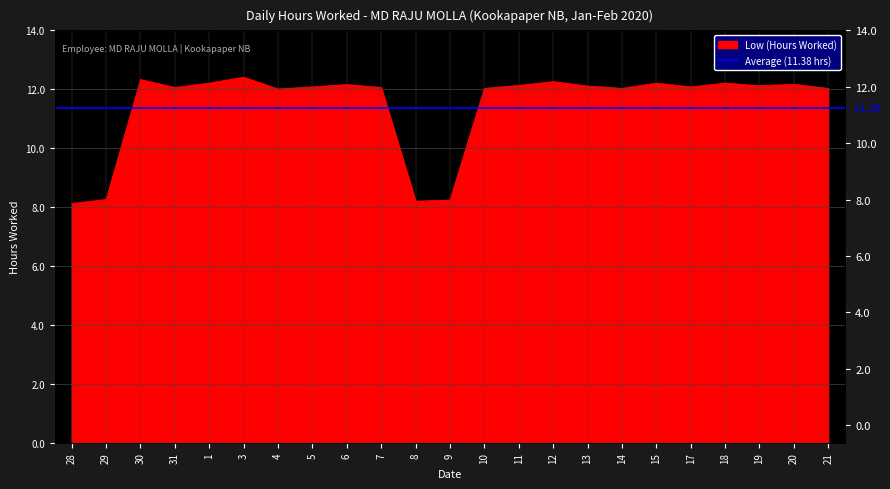

Rank the categories by value from highest to lowest.

3, 30, 12, 1, 15, 18, 20, 6, 11, 19, 13, 5, 17, 31, 7, 10, 14, 21, 4, 29, 9, 8, 28